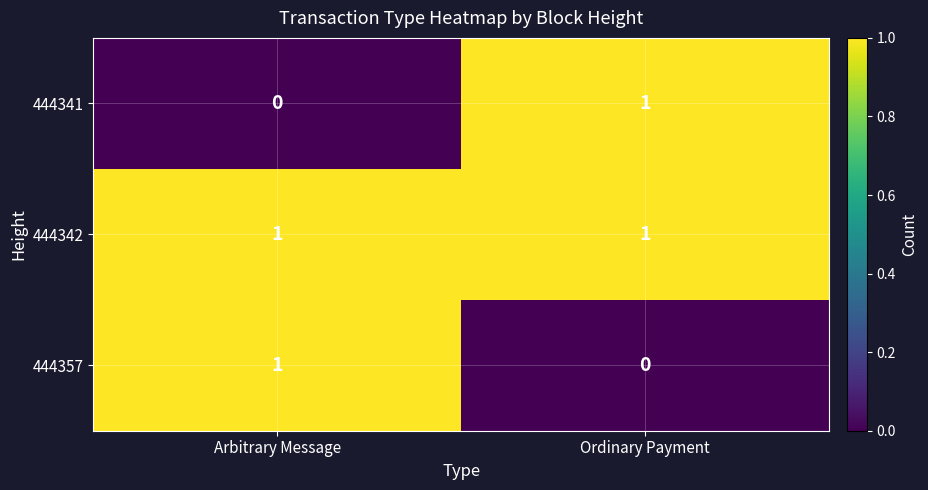

Reading left to right, transcribe all the data shown in this chart.

444341: Arbitrary Message=0	Ordinary Payment=1
444342: Arbitrary Message=1	Ordinary Payment=1
444357: Arbitrary Message=1	Ordinary Payment=0